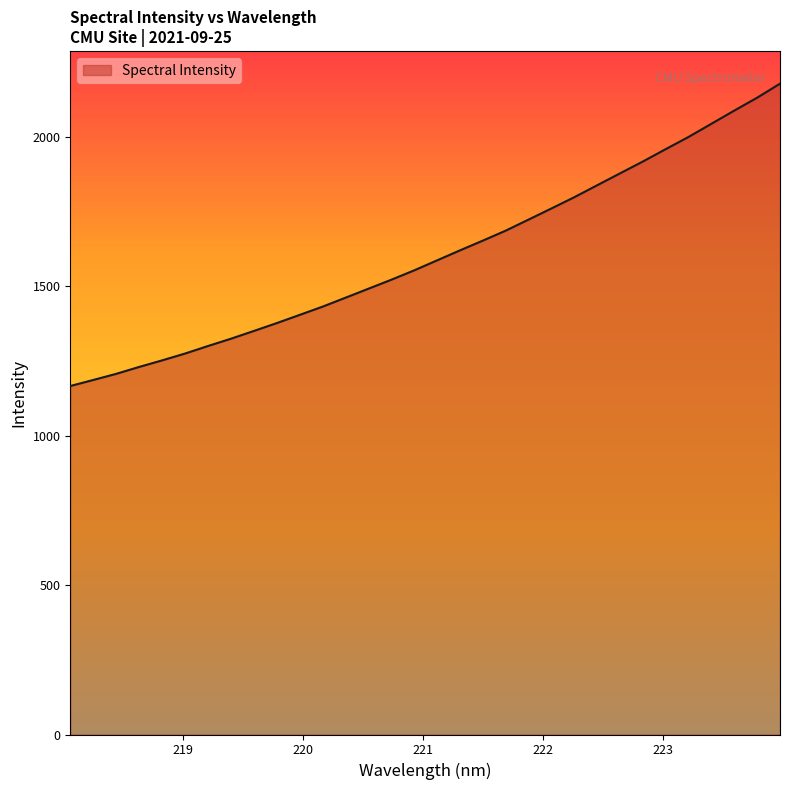

What is the minimum value shown in the chart?

1166.1